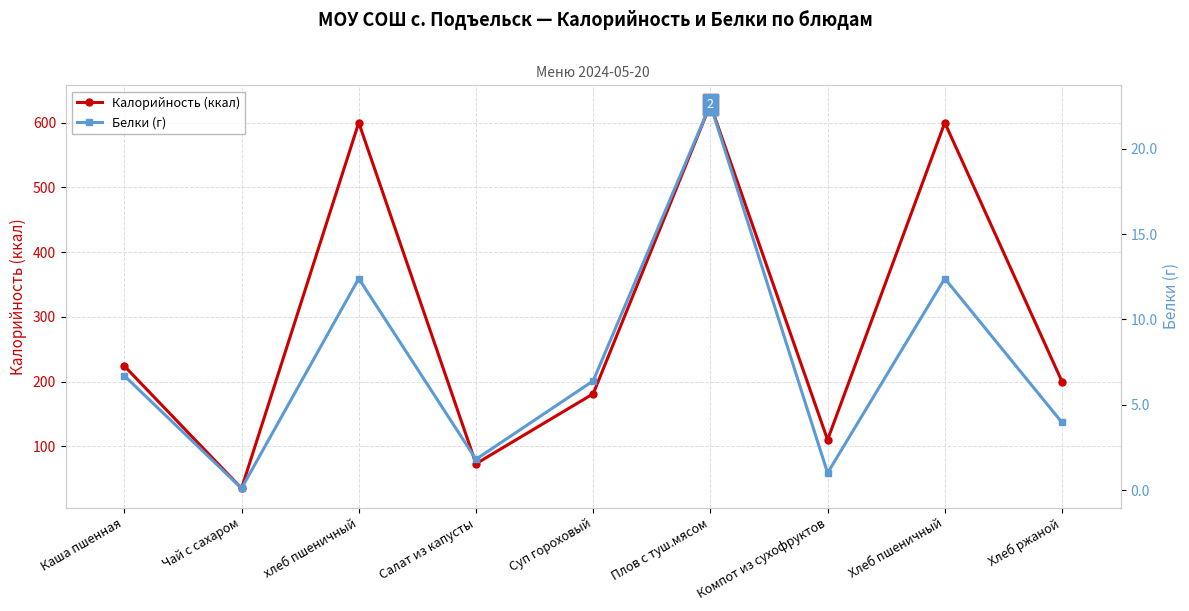

What is the sum of all Белки (г) values?

67.4